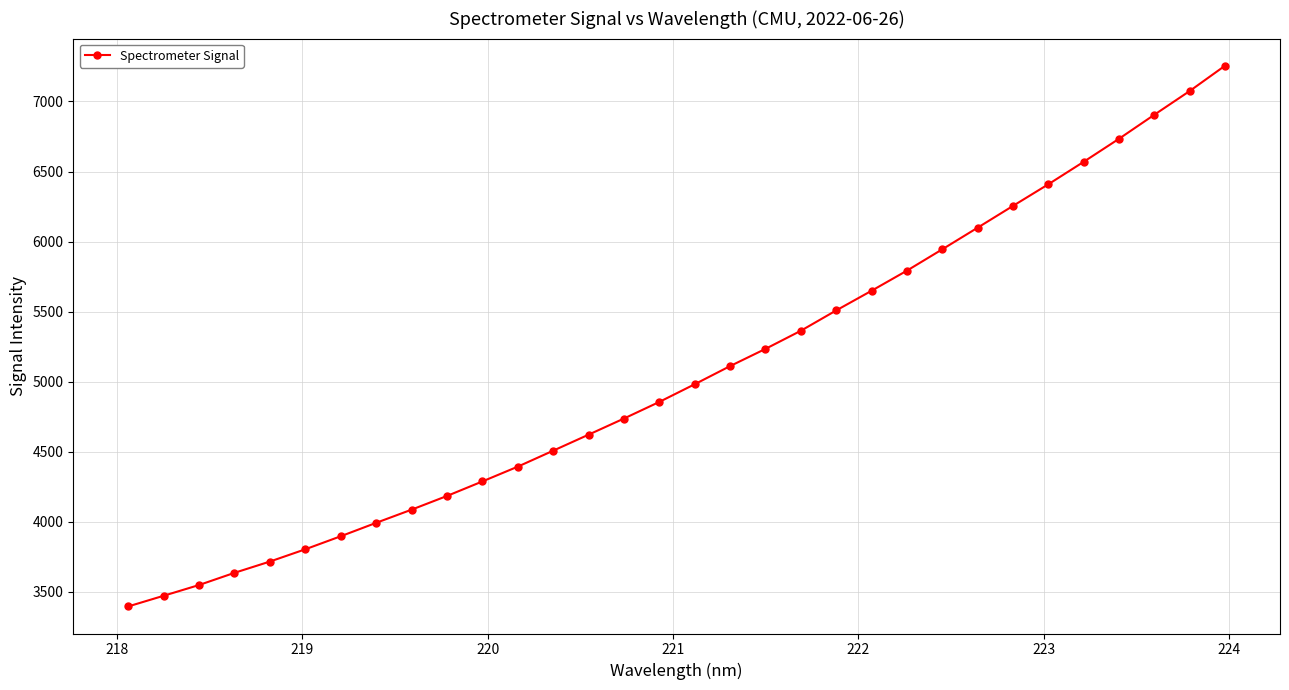

What is the value of the 8th point from the left?

3992.7